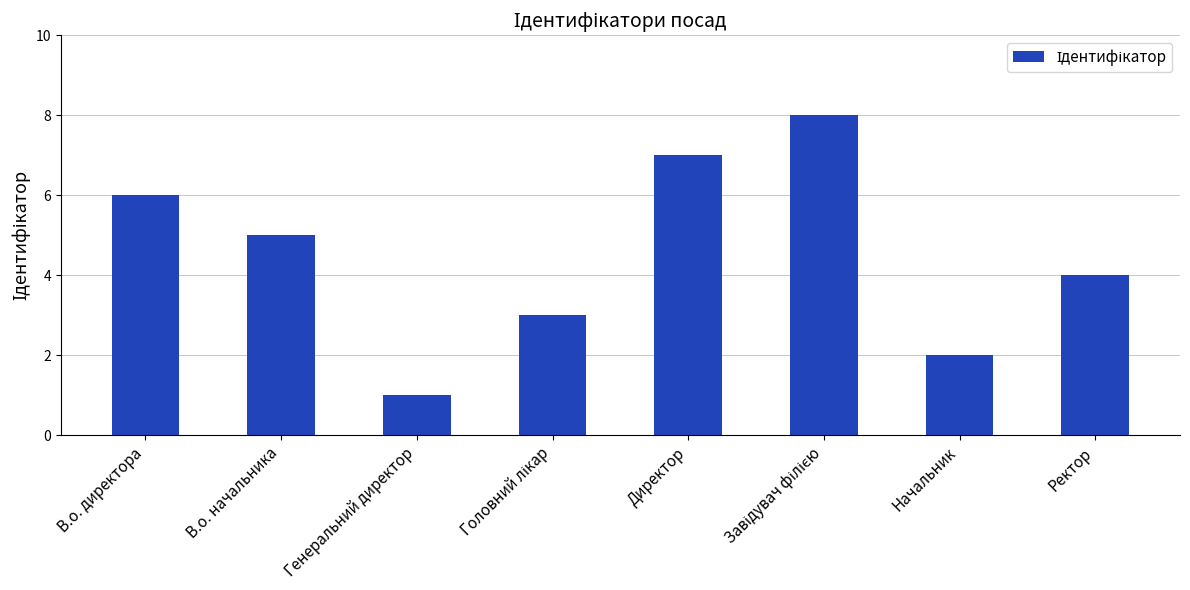

How many series are shown in this chart?

1